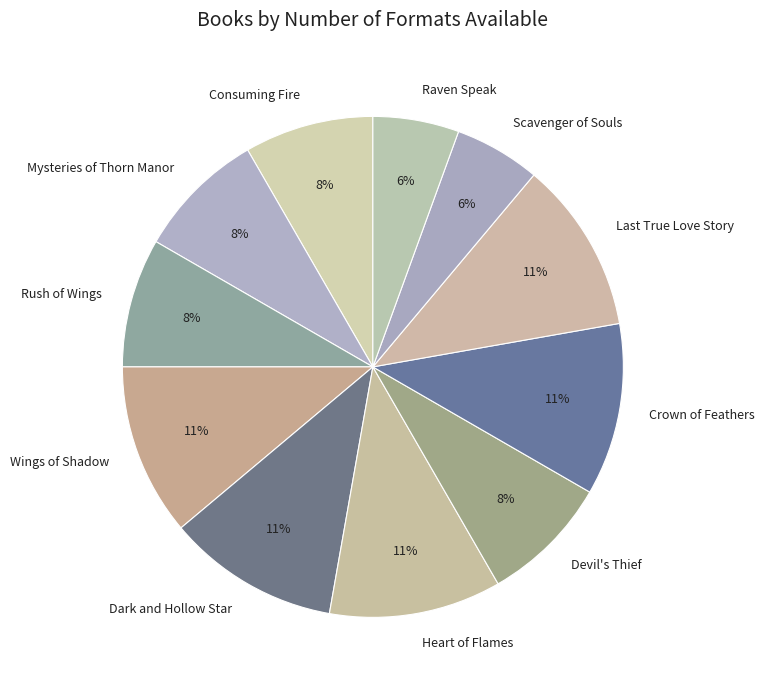

Is the sum of Consuming Fire and Heart of Flames greater than half?

No